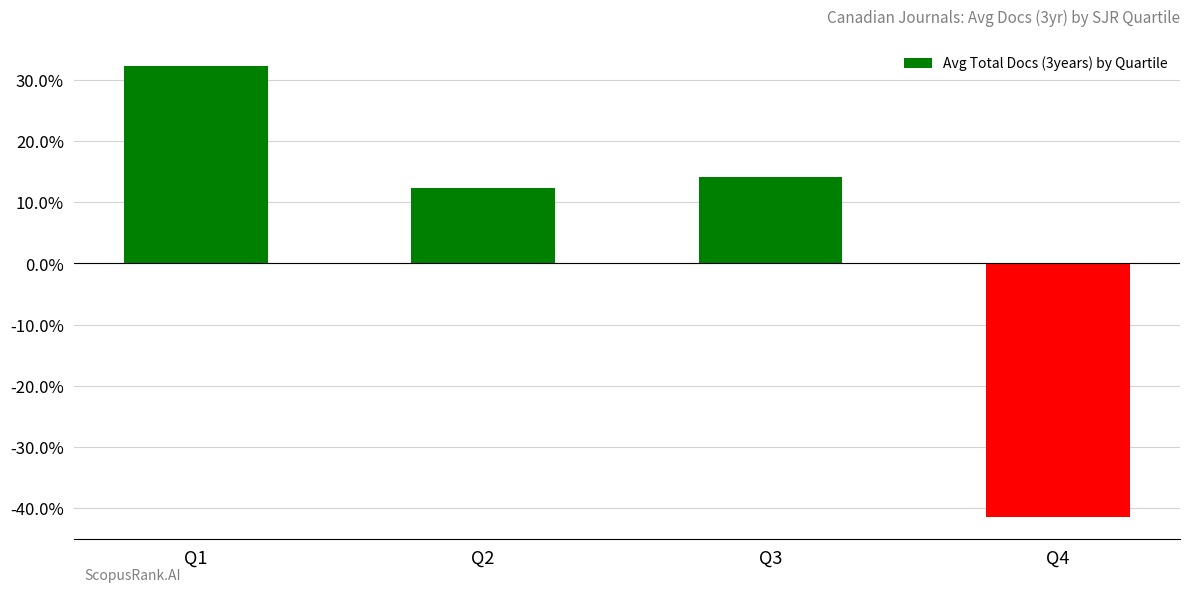

What is the difference between the maximum and second lowest values?

0.2